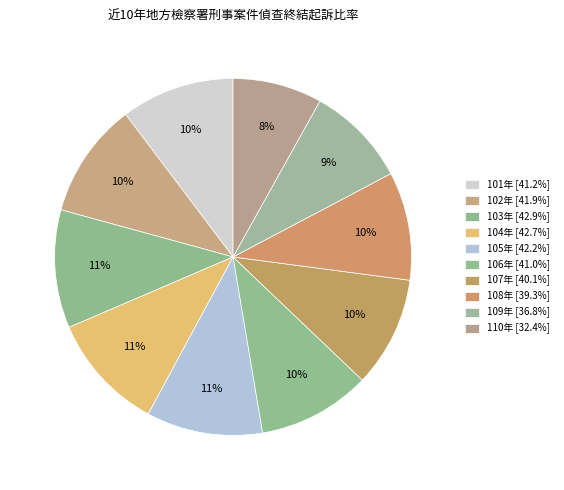

To the nearest percent, what is the combined percentage of 101年 and 107年?

20%